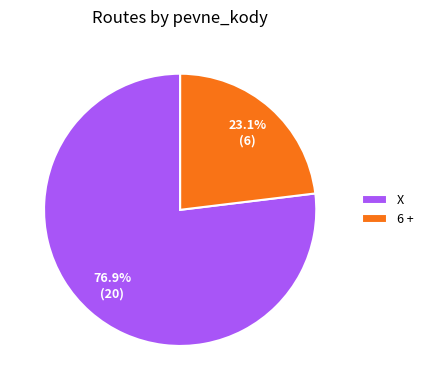

To the nearest percent, what percentage of the pie is X?

77%